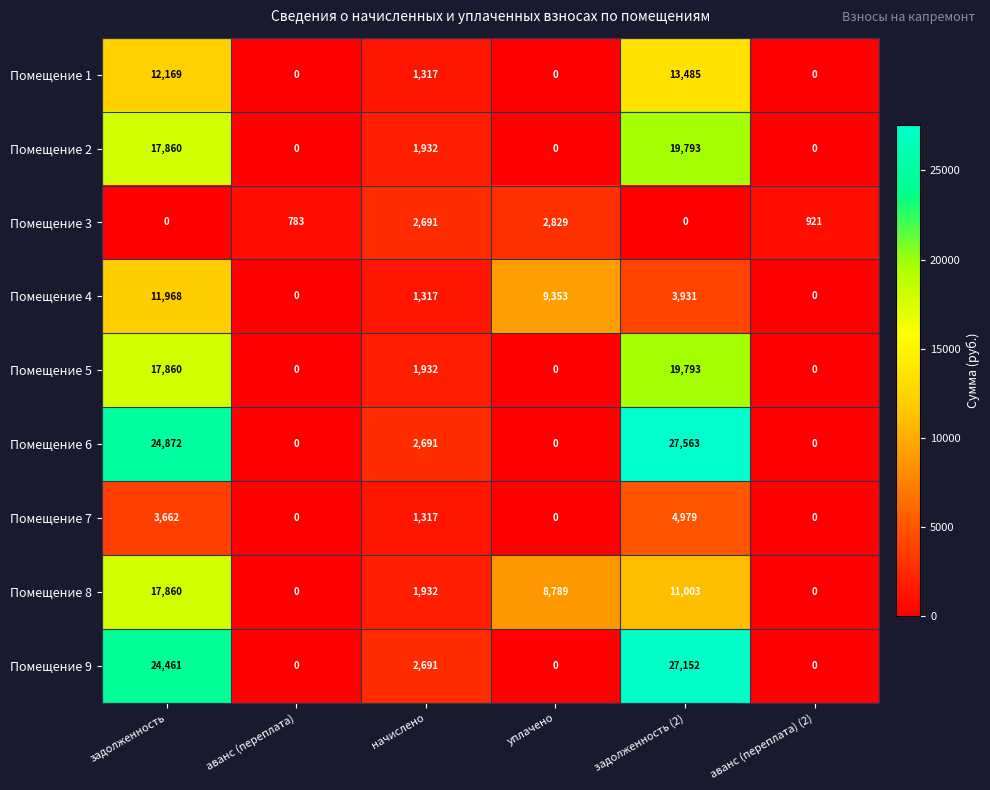

What is the difference between the highest and lowest values at задолженность?

24872